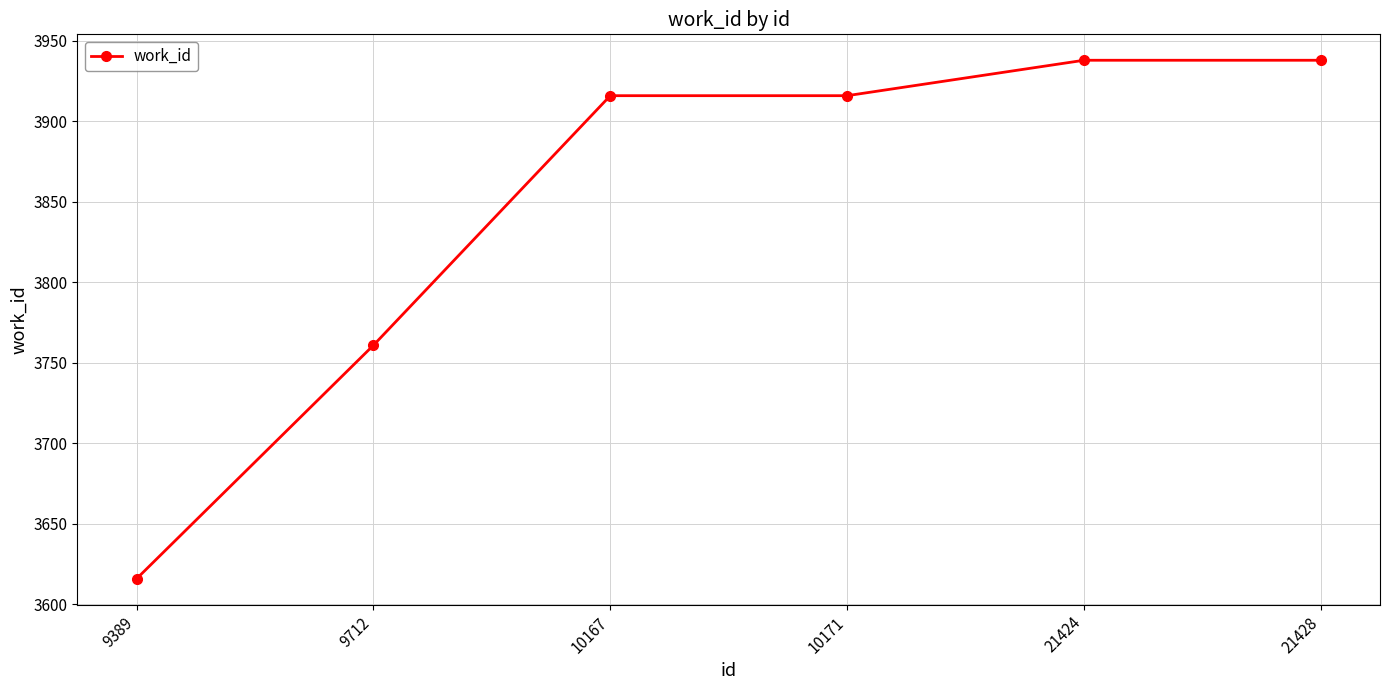

Reading left to right, what are all the values shown in this chart?

3616	3761	3916	3916	3938	3938